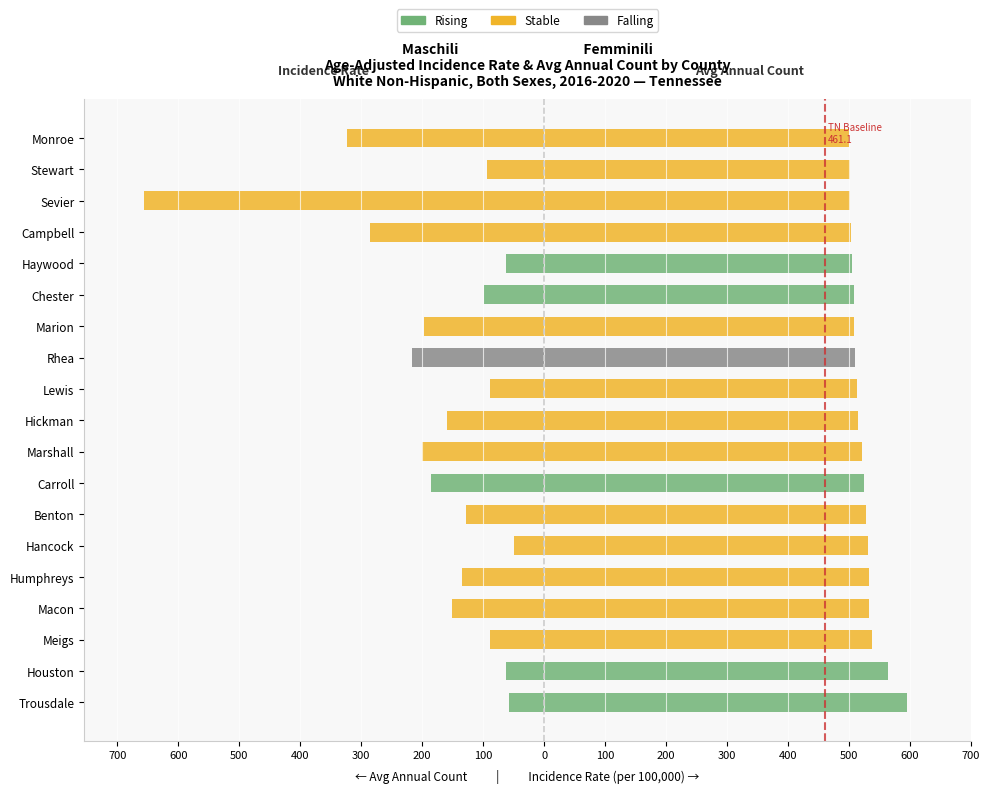

Which series has the widest spread of values?

Avg Annual Count